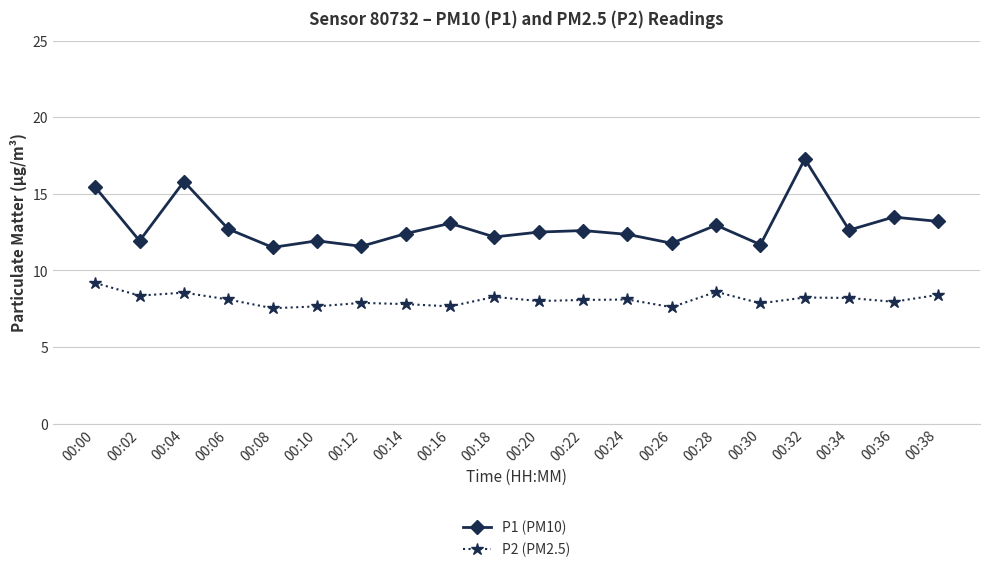

List the series in order of their overall mean, lowest first.

P2 (PM2.5), P1 (PM10)